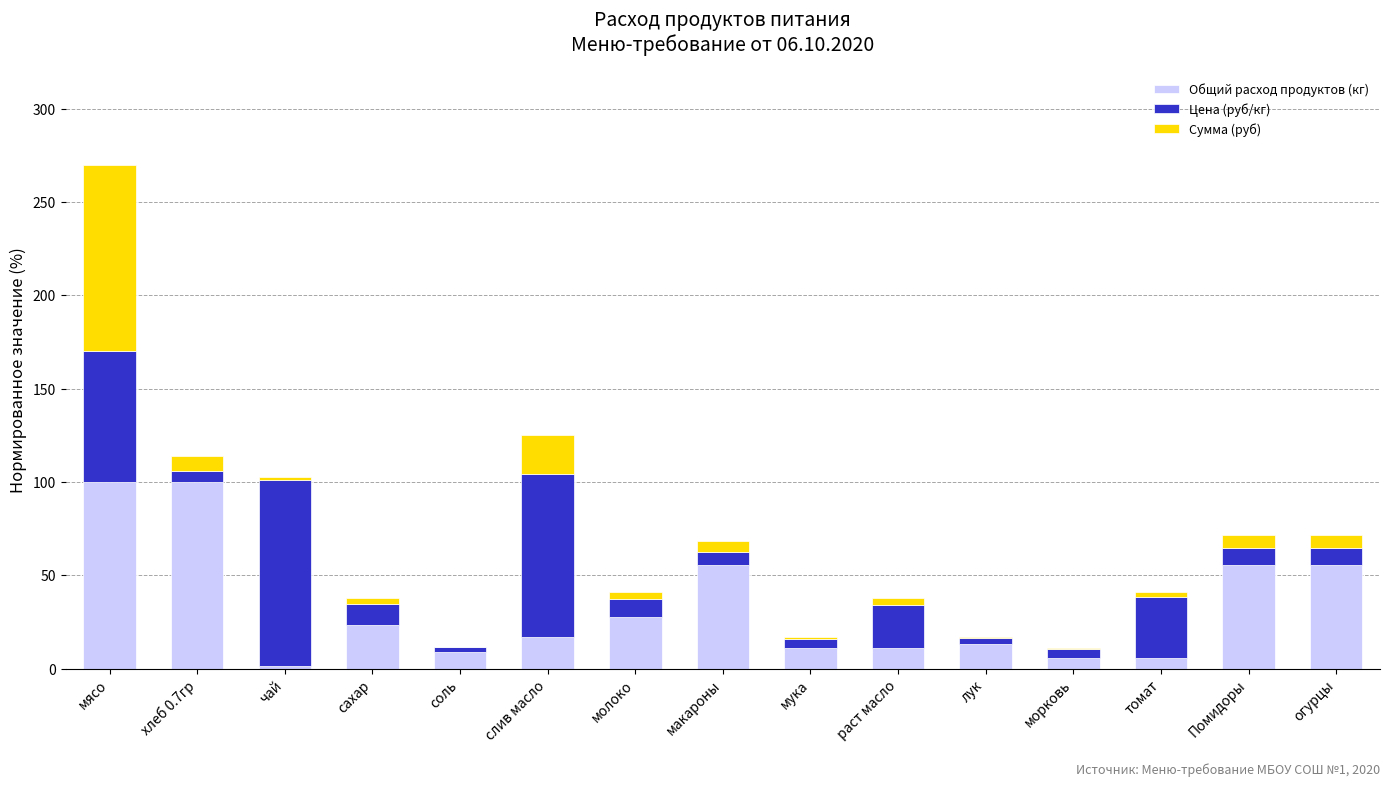

At which category is the sum across all series the highest?

мясо